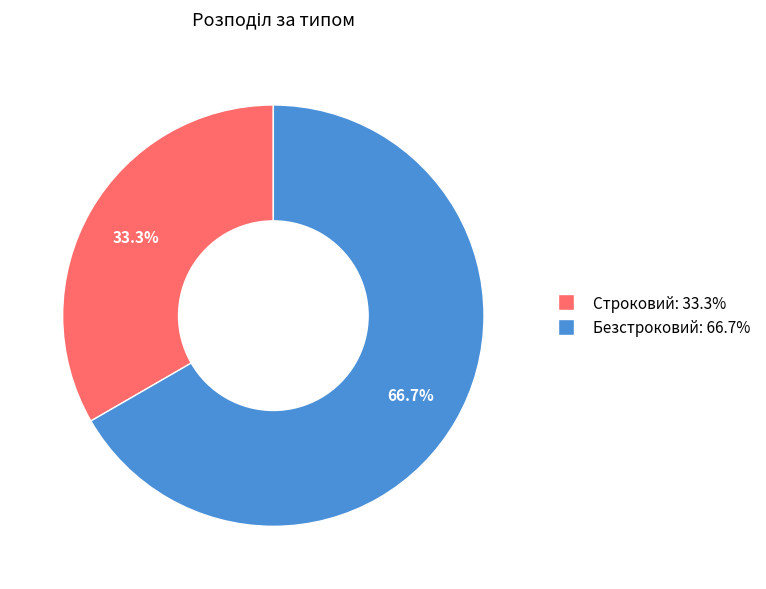

Is it true that Безстроковий is 56% of the pie?

False